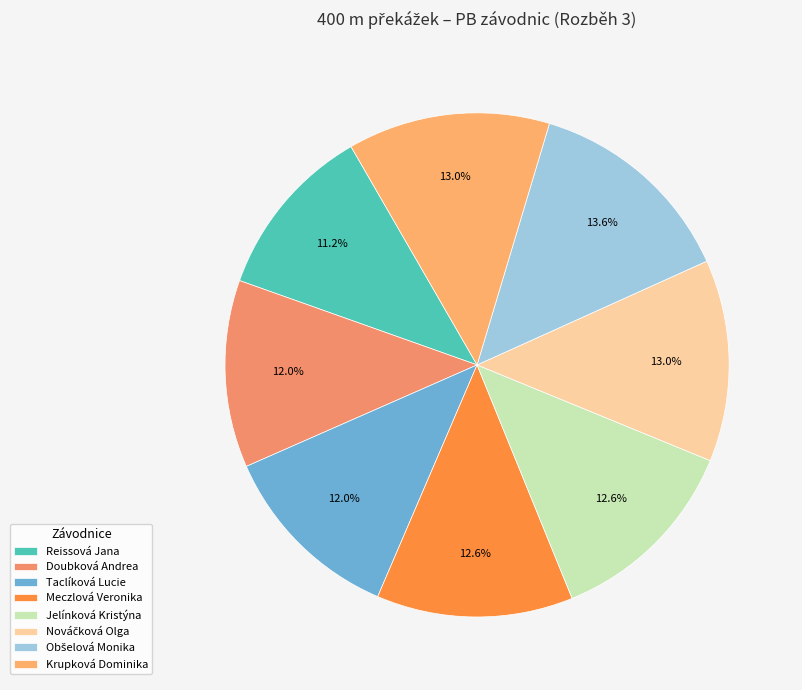

Count the number of slices in the pie.

8